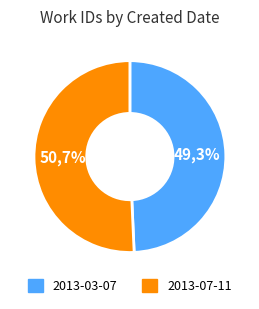

Which category accounts for the majority?

2013-07-11